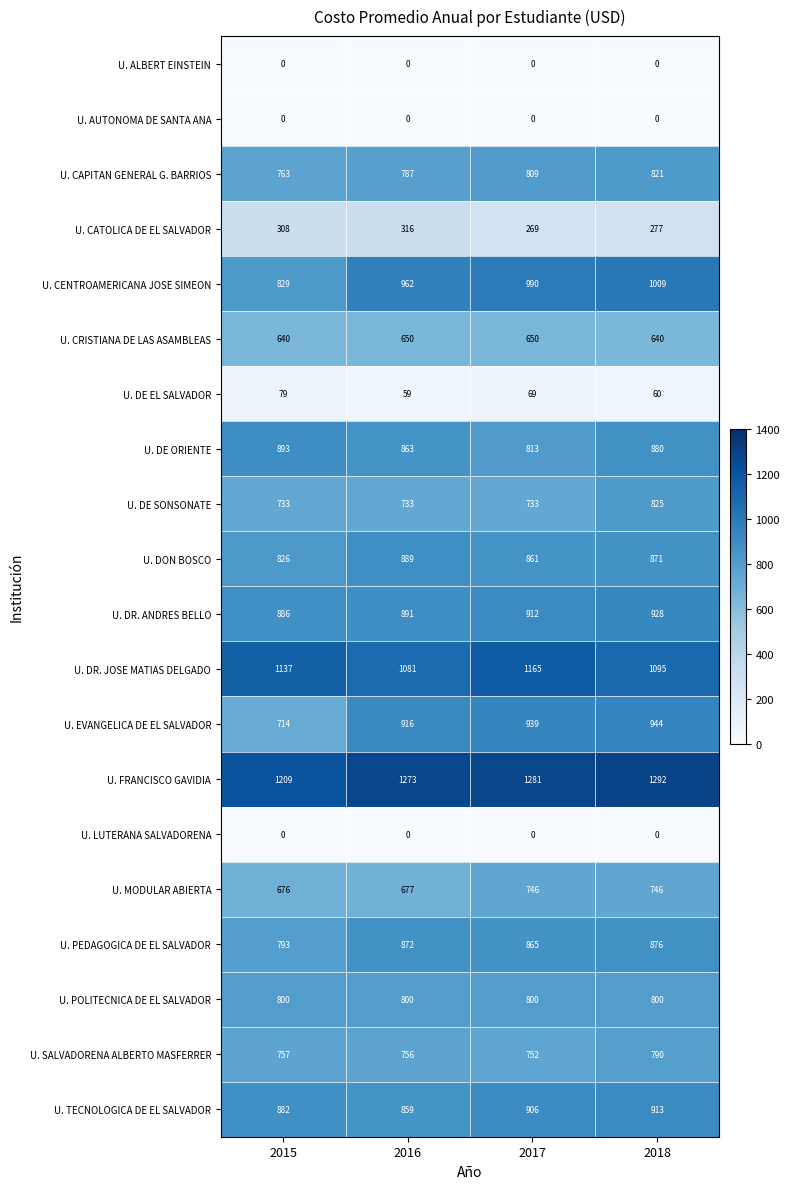

Between 2015 and 2017, which series saw the biggest shift?

U. EVANGELICA DE EL SALVADOR